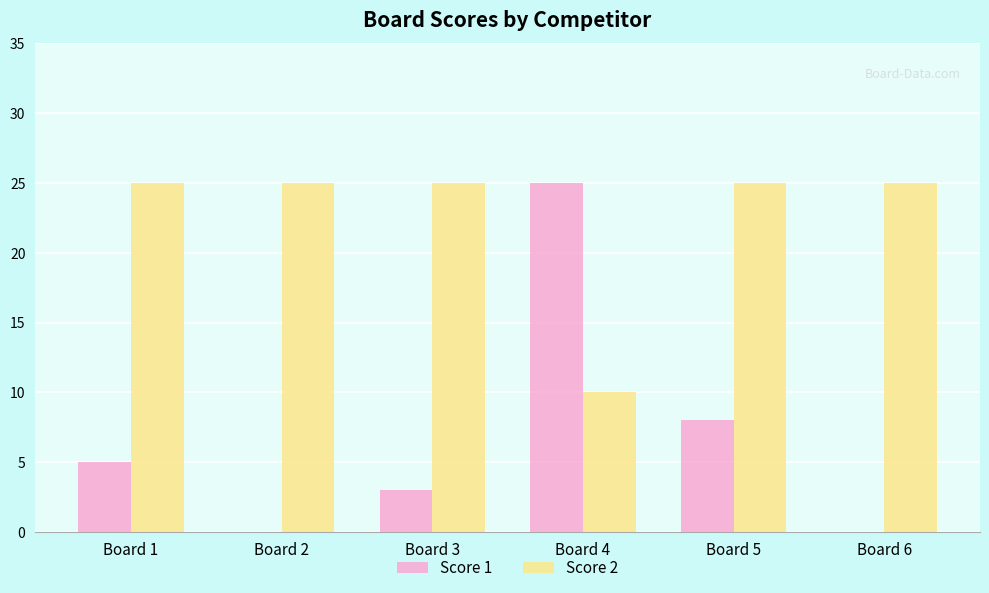

Read the Score 2 value at Board 6.

25